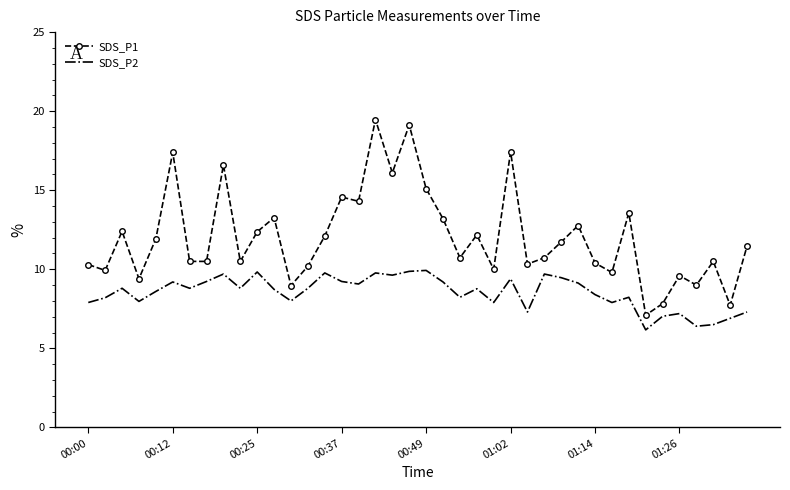

Which series has the largest total across all categories?

SDS_P1